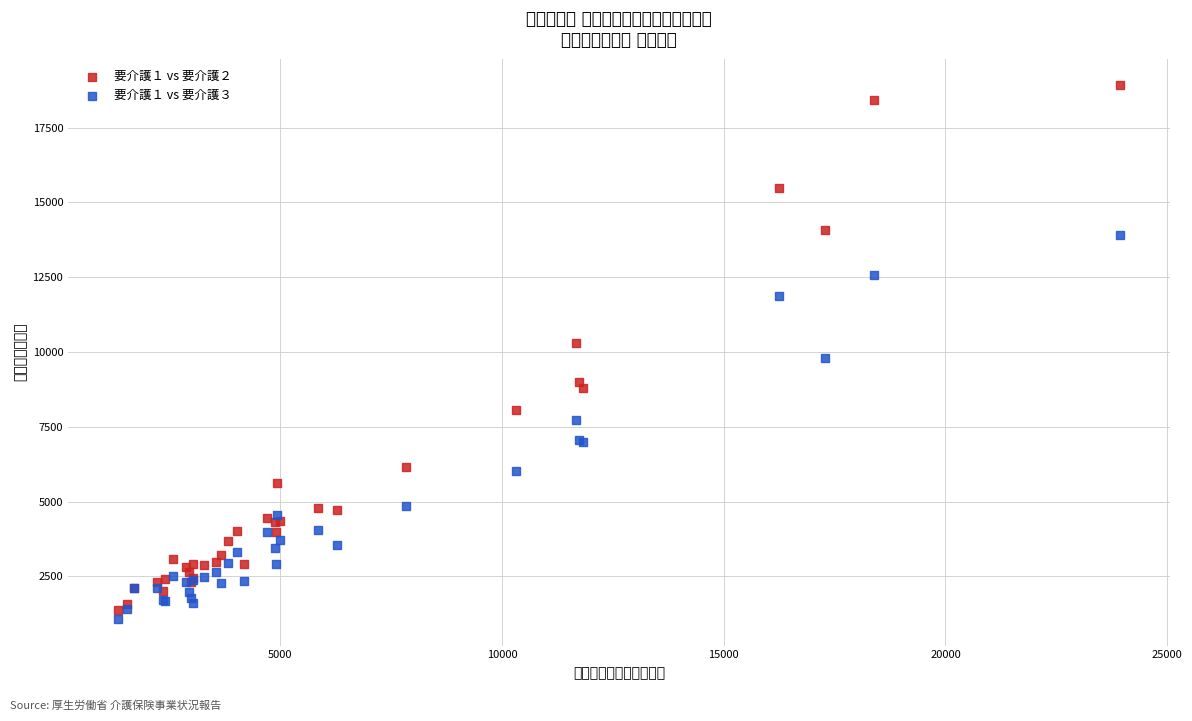

What are all the series names shown in the legend?

要介護１ vs 要介護２, 要介護１ vs 要介護３